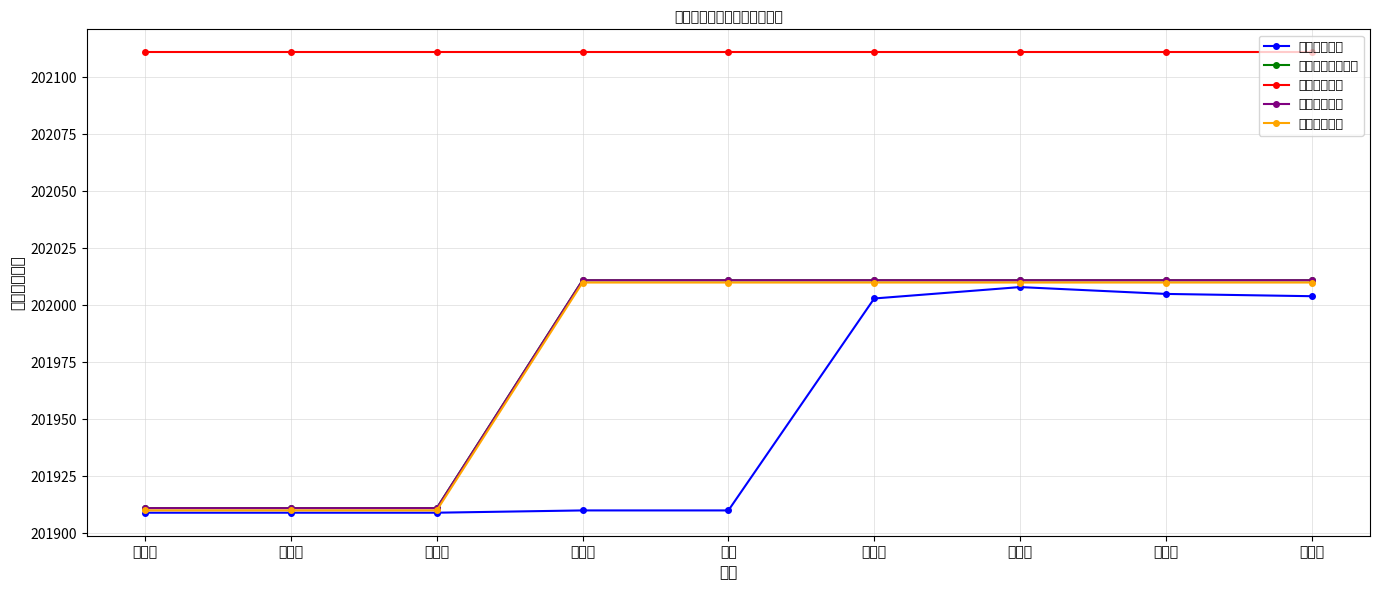

What is the spread (max minus min) of values at 宋佳怡?

108